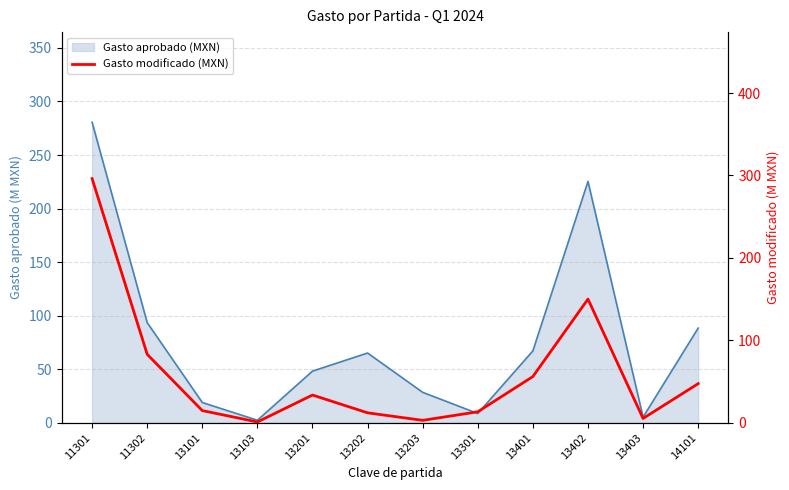

What is the difference between the maximum and minimum values?

295.1